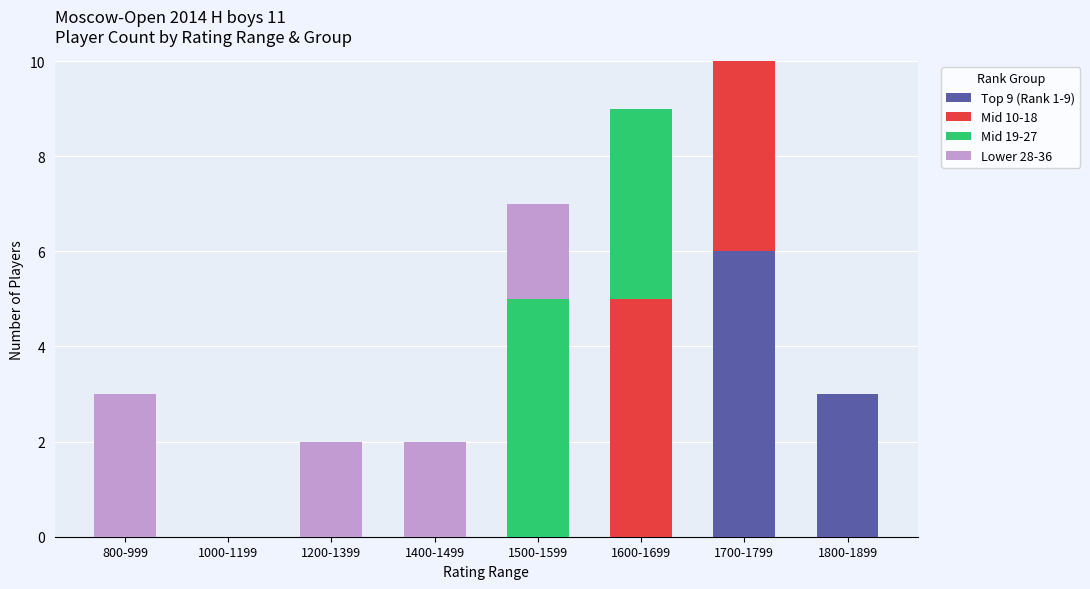

At which label does Top 9 (Rank 1-9) reach its peak?

1700-1799